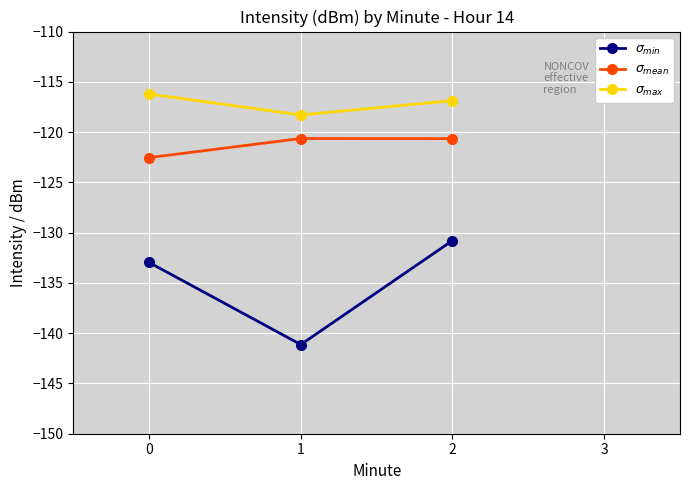

What is the value of the $\sigma_{min}$ point at the 2nd from the left?

-141.1